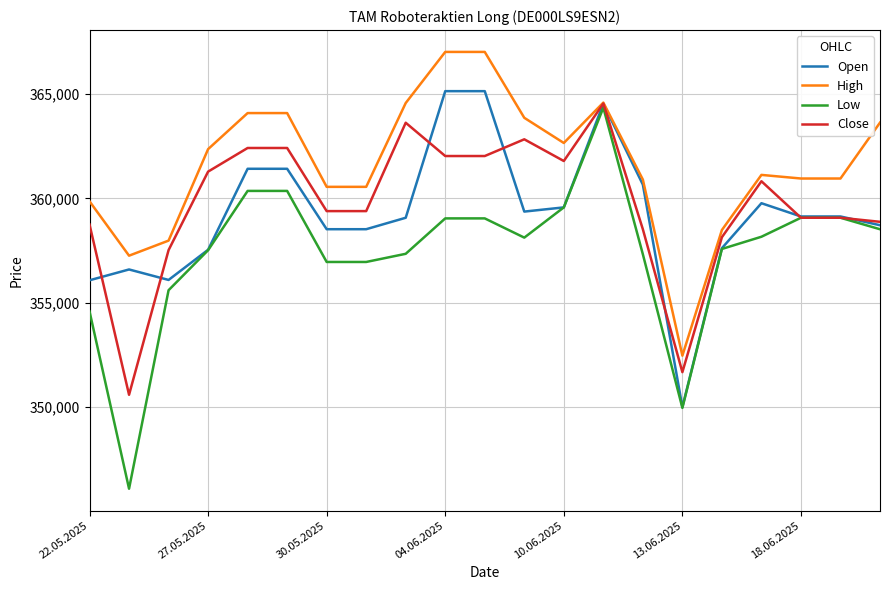

Which series has the widest spread of values?

Low